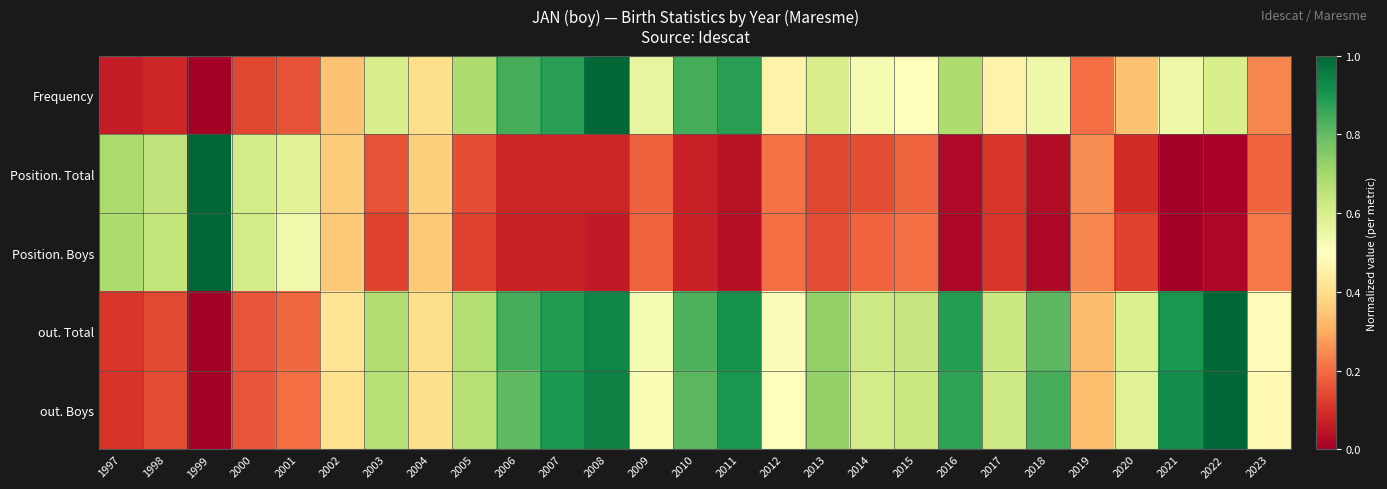

How many distinct data groups are displayed?

5